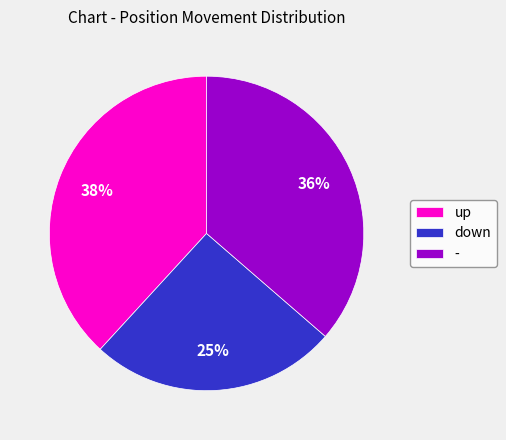

Is there a majority slice in this chart?

No